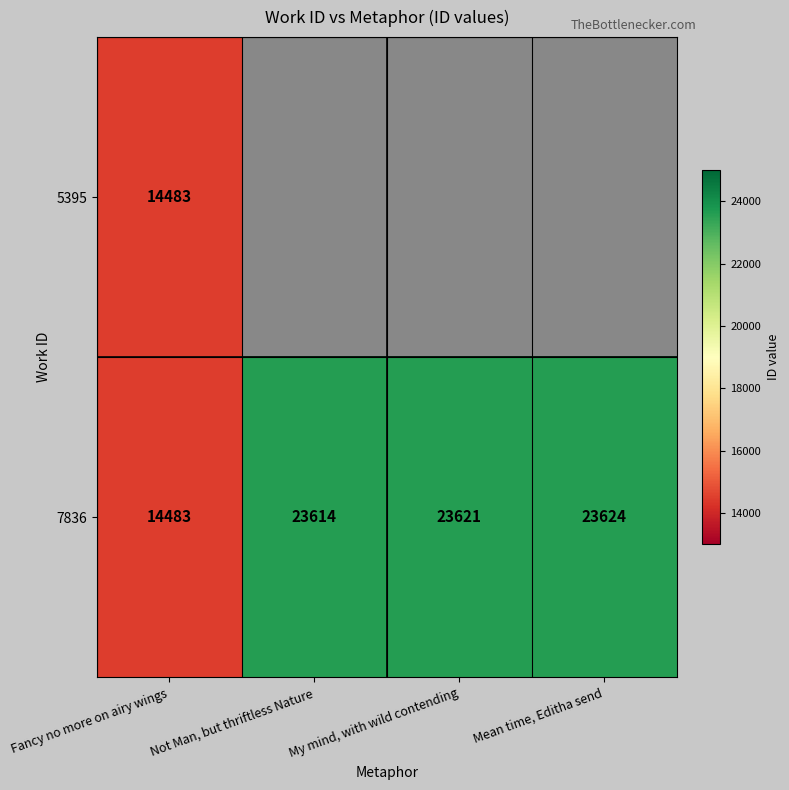

Is the value of 7836 at Mean time, Editha send greater than the value of 5395 at Fancy no more on airy wings?

Yes